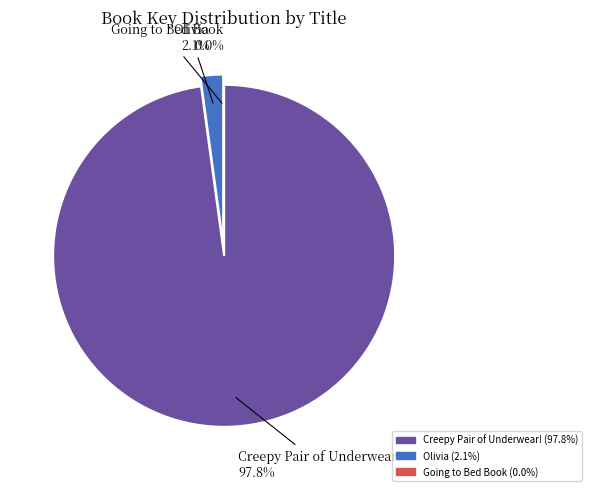

Which category accounts for the majority?

Creepy Pair of Underwear!